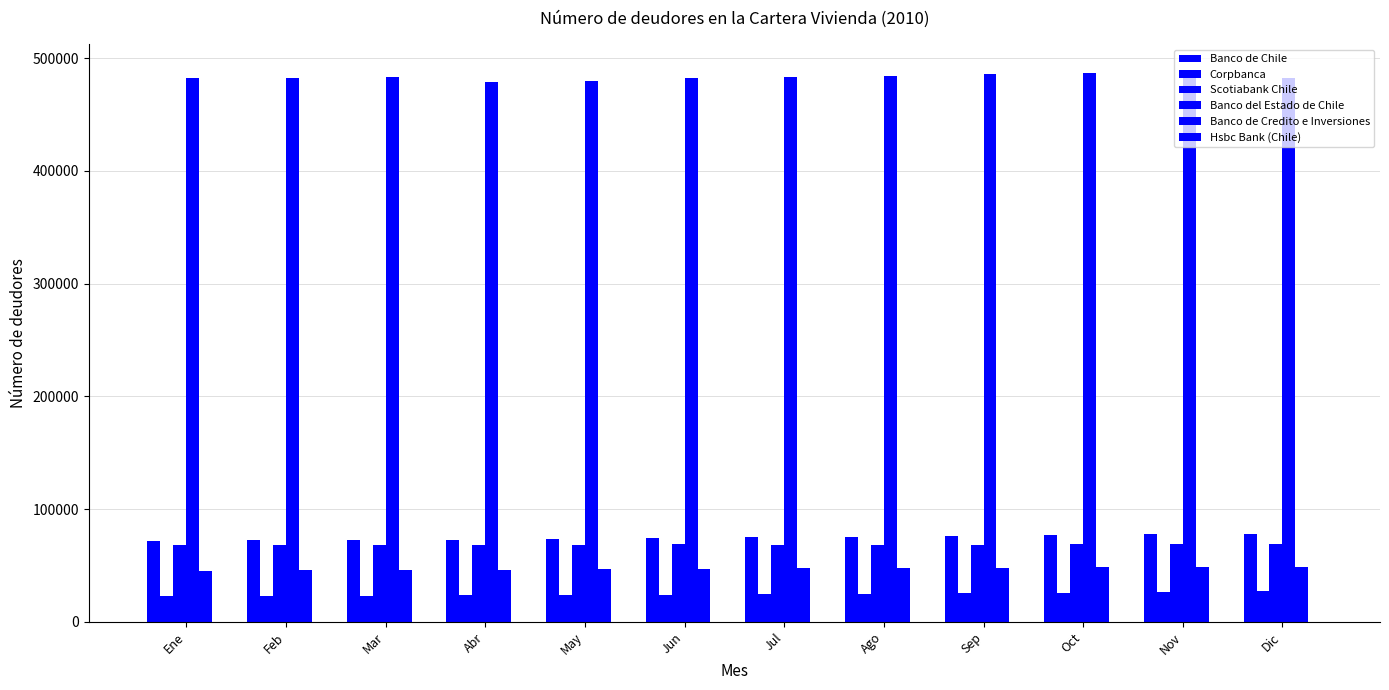

The Banco del Estado de Chile series shows 484148 at Ago. True or false?

True